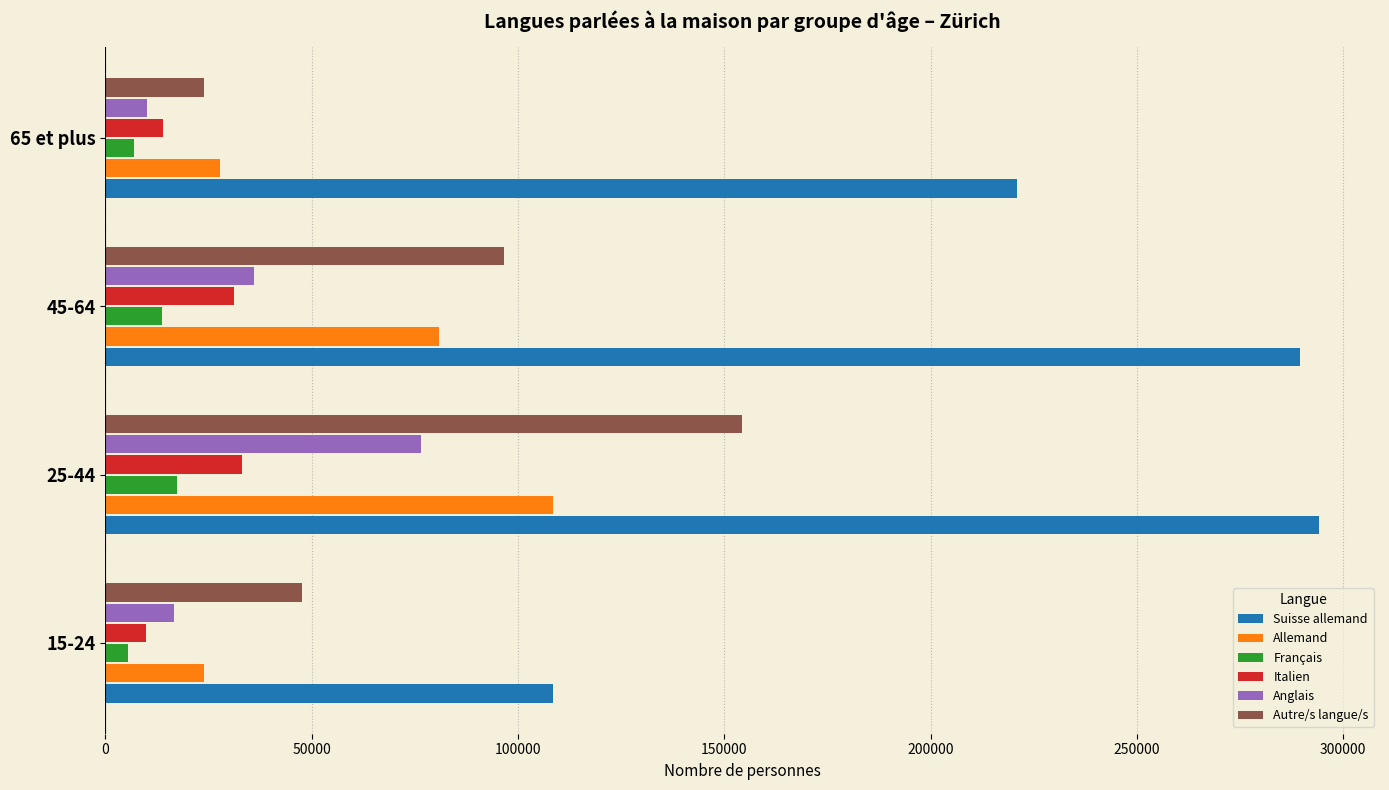

The value of Suisse allemand at 45-64 is 154077.5. True or false?

False